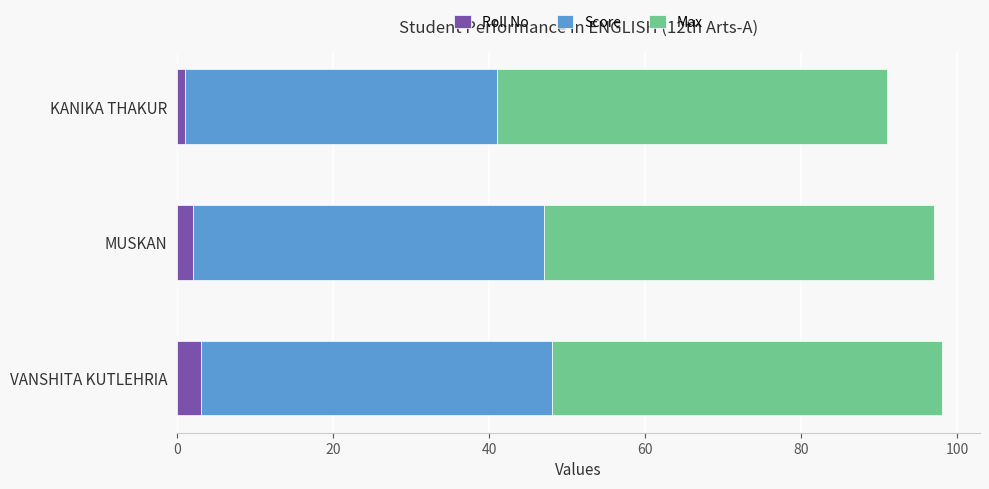

What is the total value across all series at VANSHITA KUTLEHRIA?

98